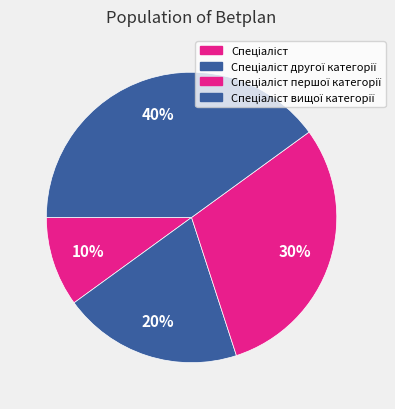

How many segments does this pie chart have?

4